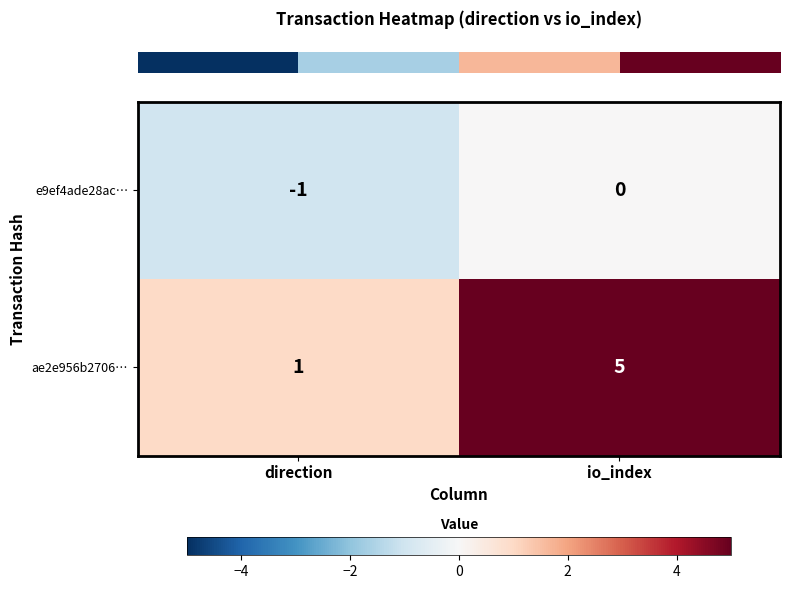

What is the average value of the ae2e956b2706… series?

3